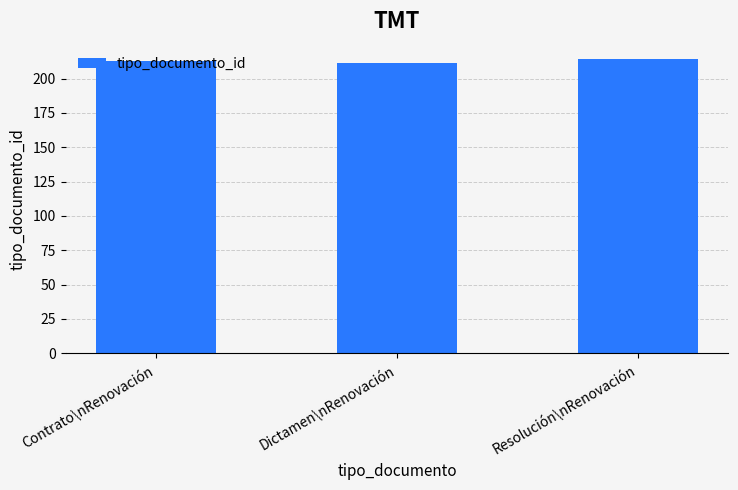

Read the value at Dictamen\nRenovación.

211